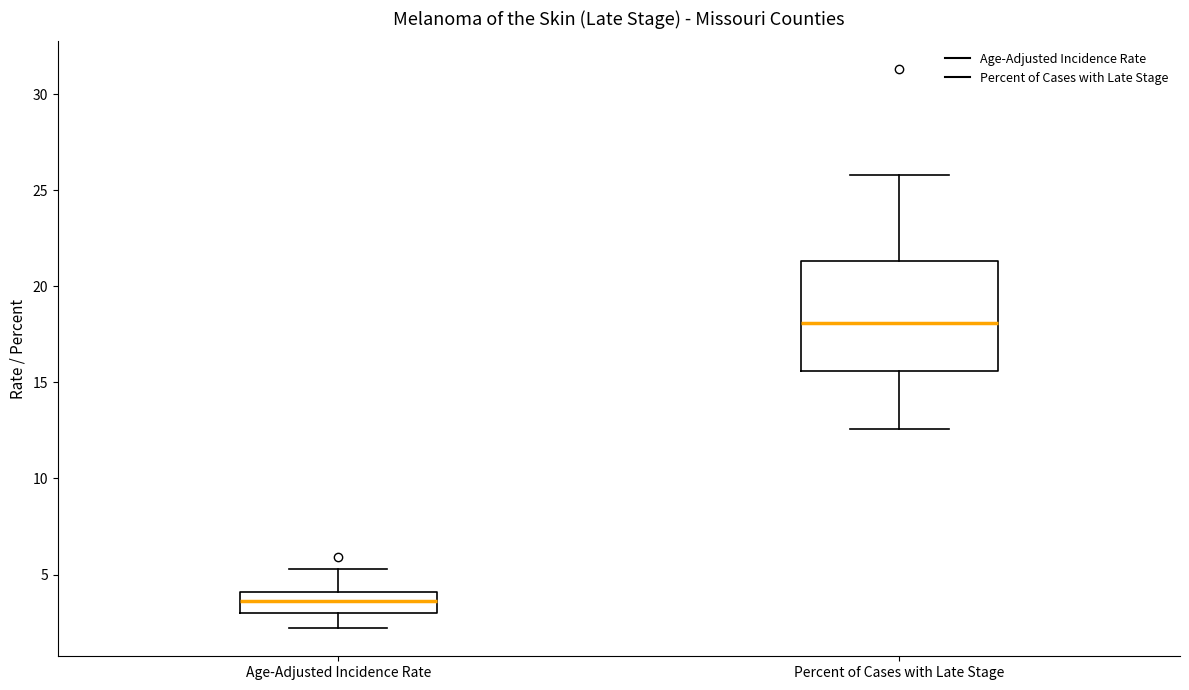

Which box's median line is the lowest?

Age-Adjusted Incidence Rate